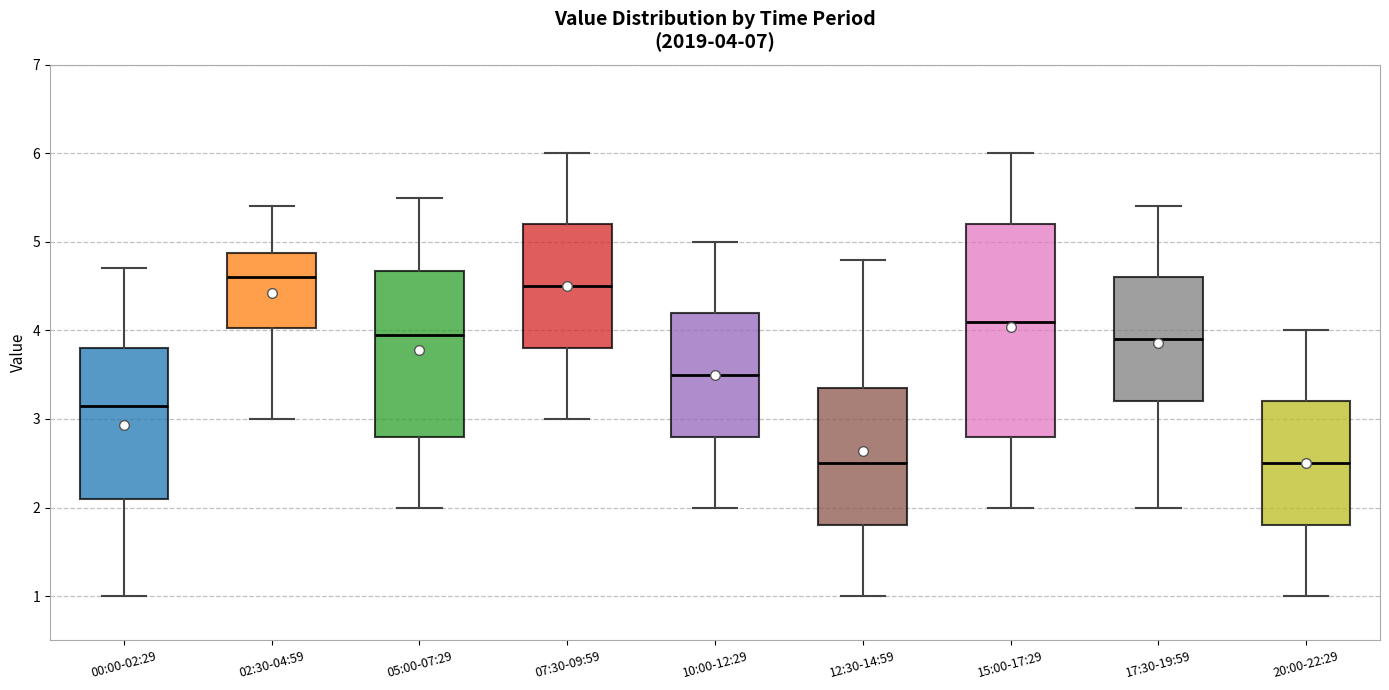

Comparing the boxes themselves (not the whiskers), which one is the tallest?

15:00-17:29